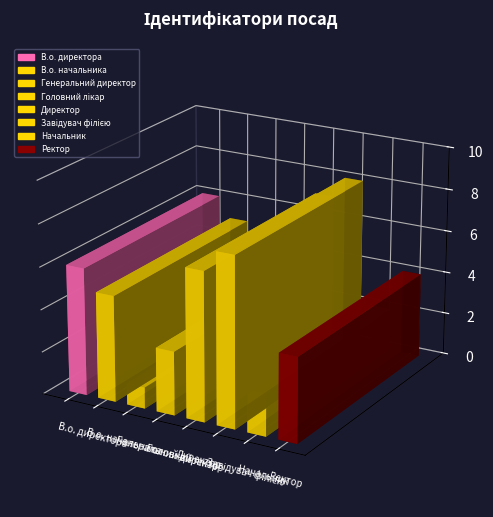

What is the smallest value displayed?

1